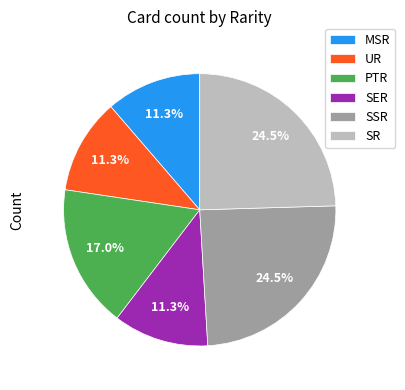

What percentage is the MSR slice, to the nearest percent?

11%